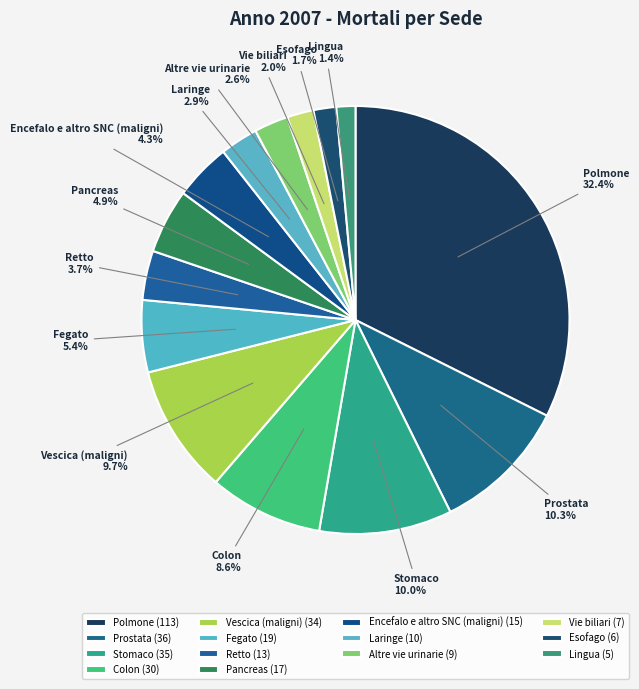

Do Encefalo e altro SNC (maligni) and Prostata together represent more than half of the pie?

No